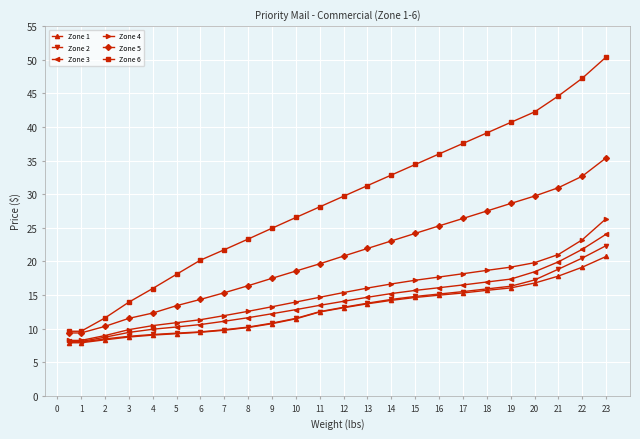

How many values in the Zone 6 series are below 29?

12